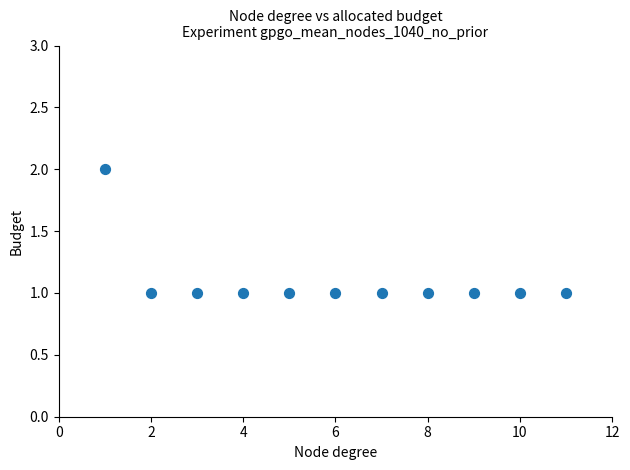

What is the range of X values (max minus min)?

10